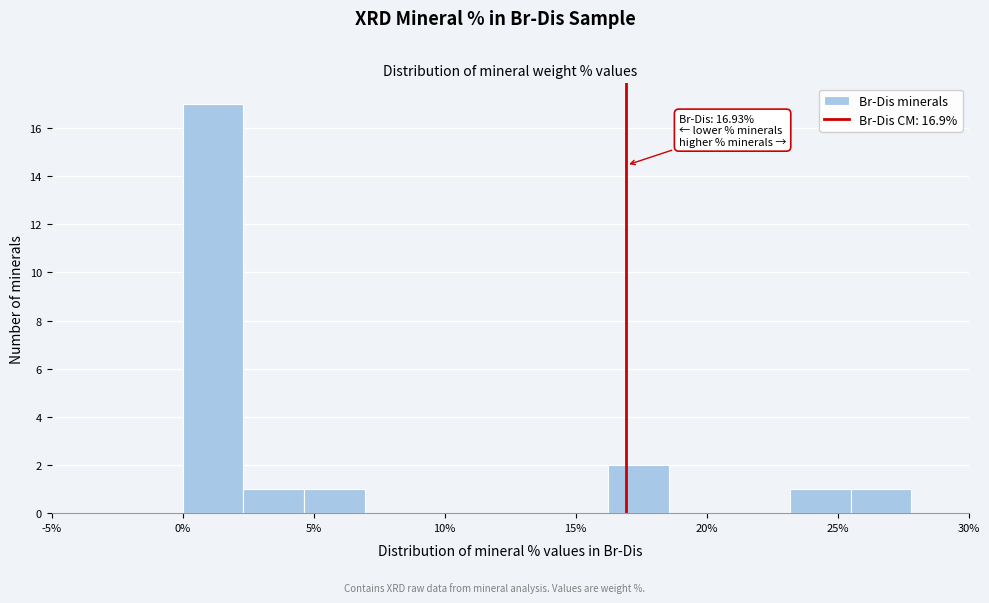

Over which range of the x-axis is the bar tallest?

0.0 to 2.5